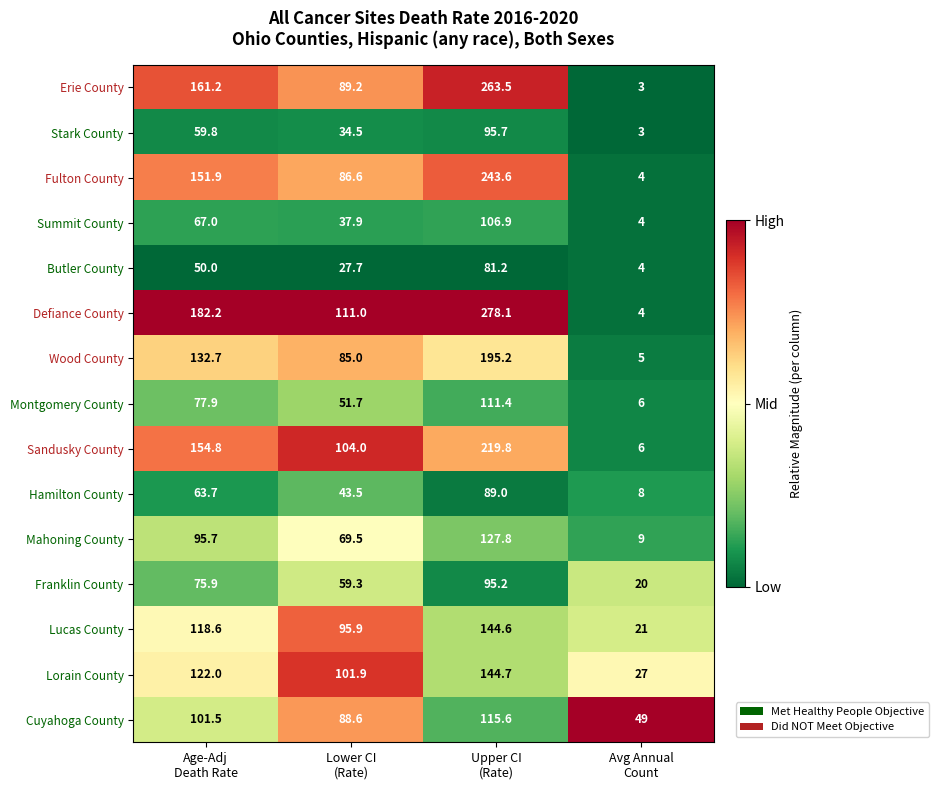

List the series in order of their peak value, lowest first.

Butler County, Hamilton County, Franklin County, Stark County, Summit County, Montgomery County, Cuyahoga County, Mahoning County, Lucas County, Lorain County, Wood County, Sandusky County, Fulton County, Erie County, Defiance County